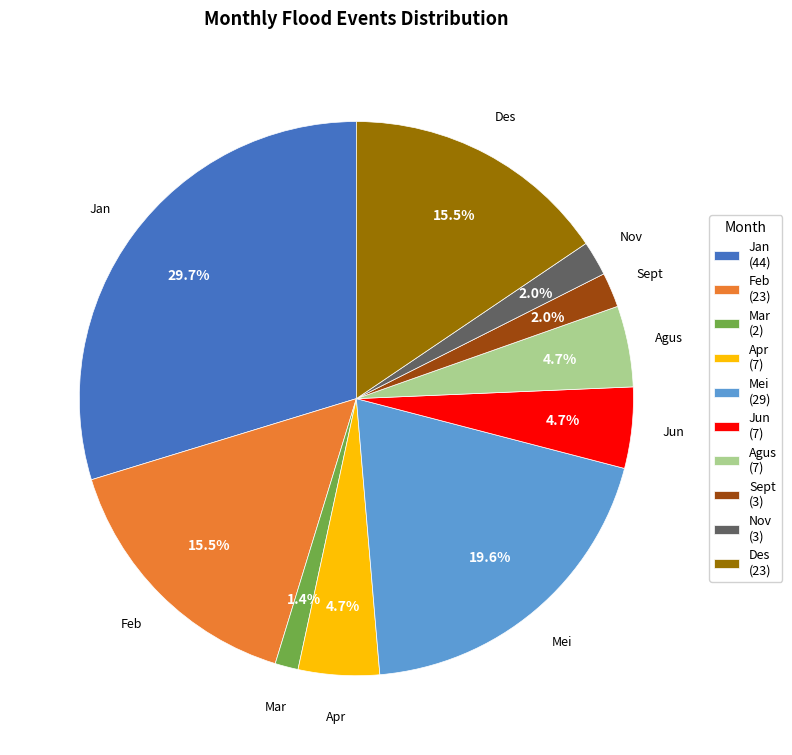

Combined, do Mar (2) and Jun (7) account for over 50%?

No